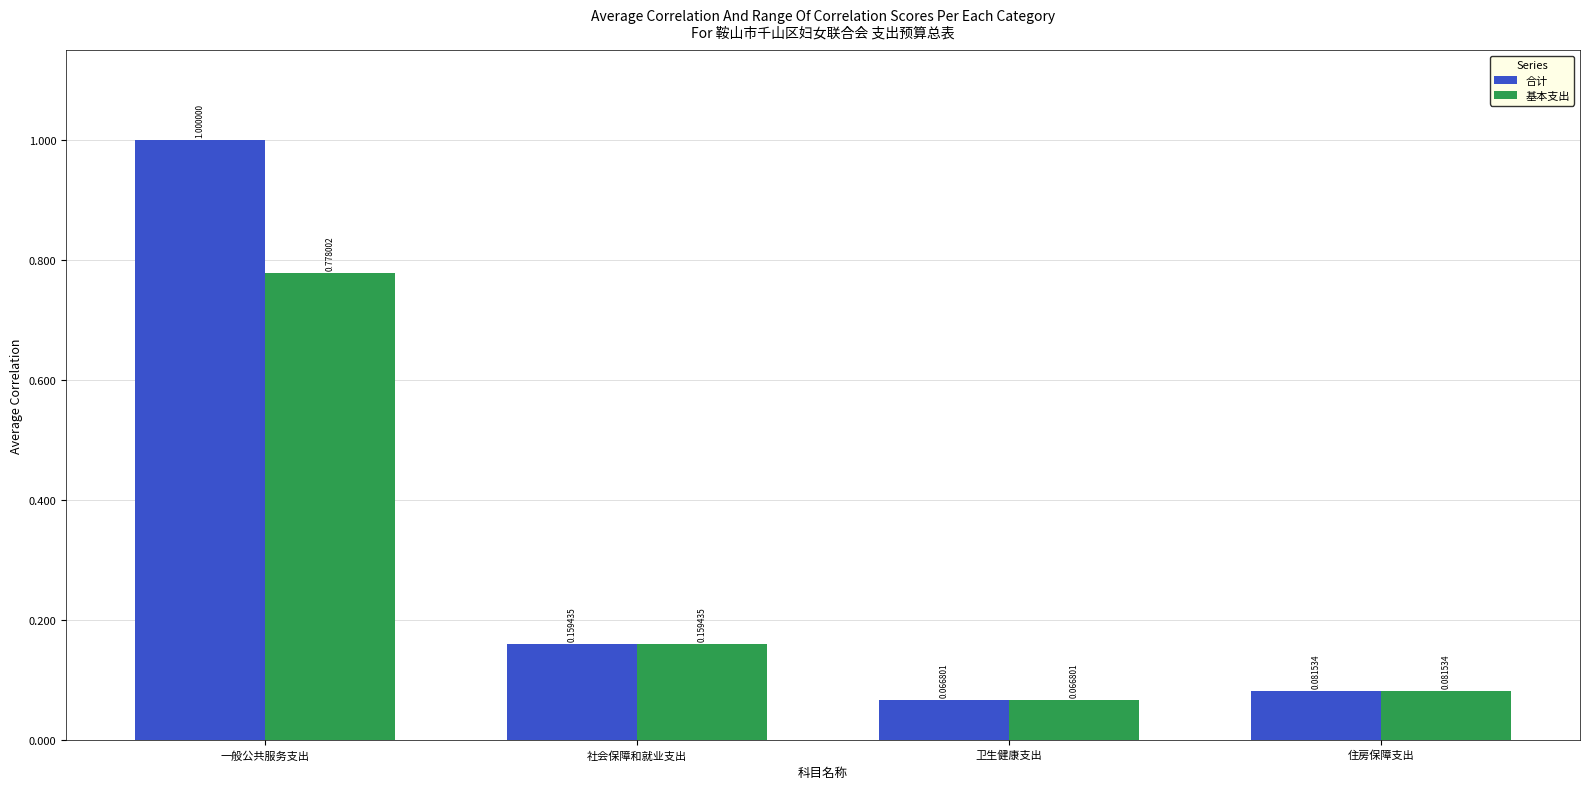

Which series has the largest range (max minus min)?

合计